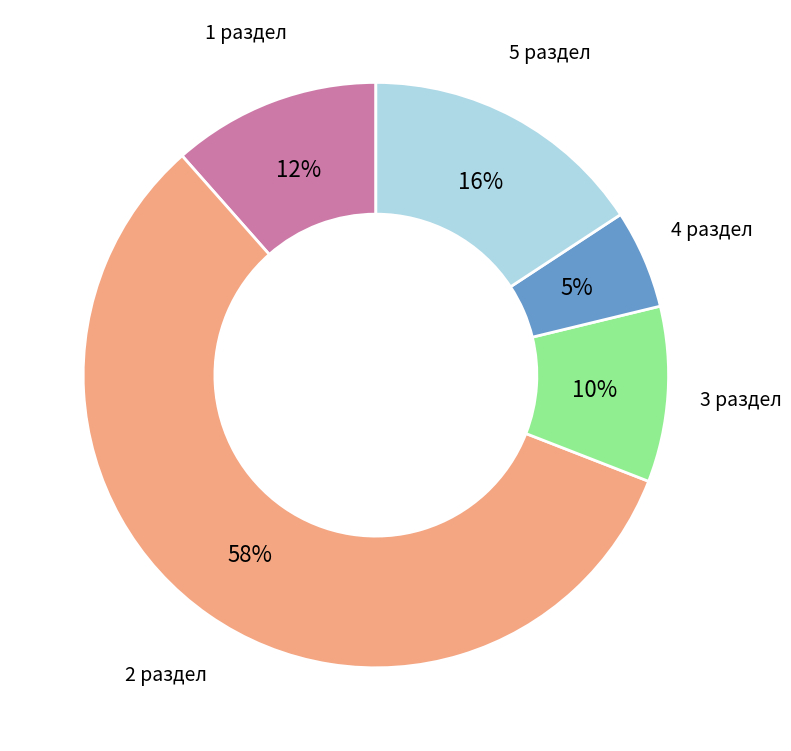

To the nearest percent, what is the combined percentage of 5 раздел and 4 раздел?

21%